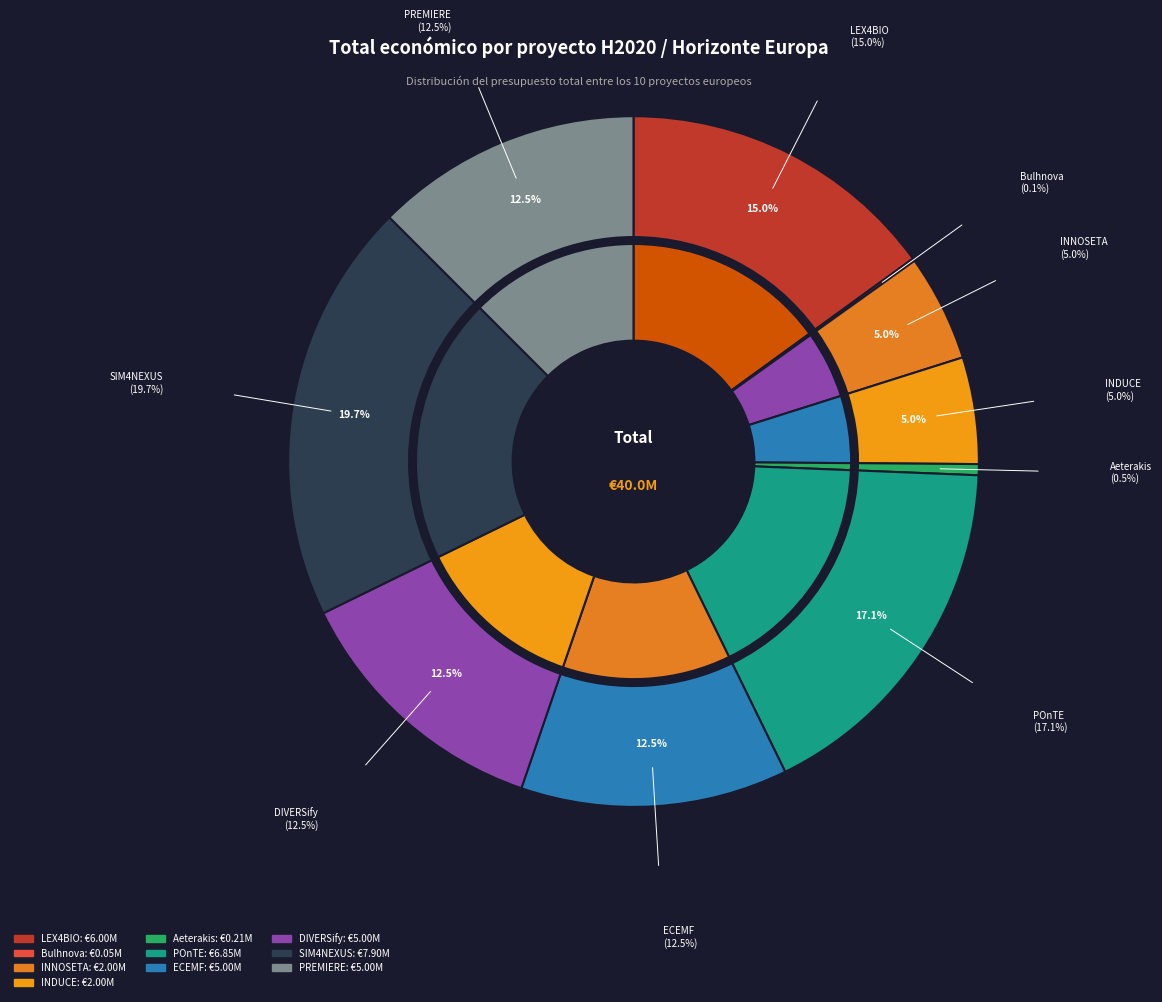

How much of the chart is everything except LEX4BIO?

85.0%